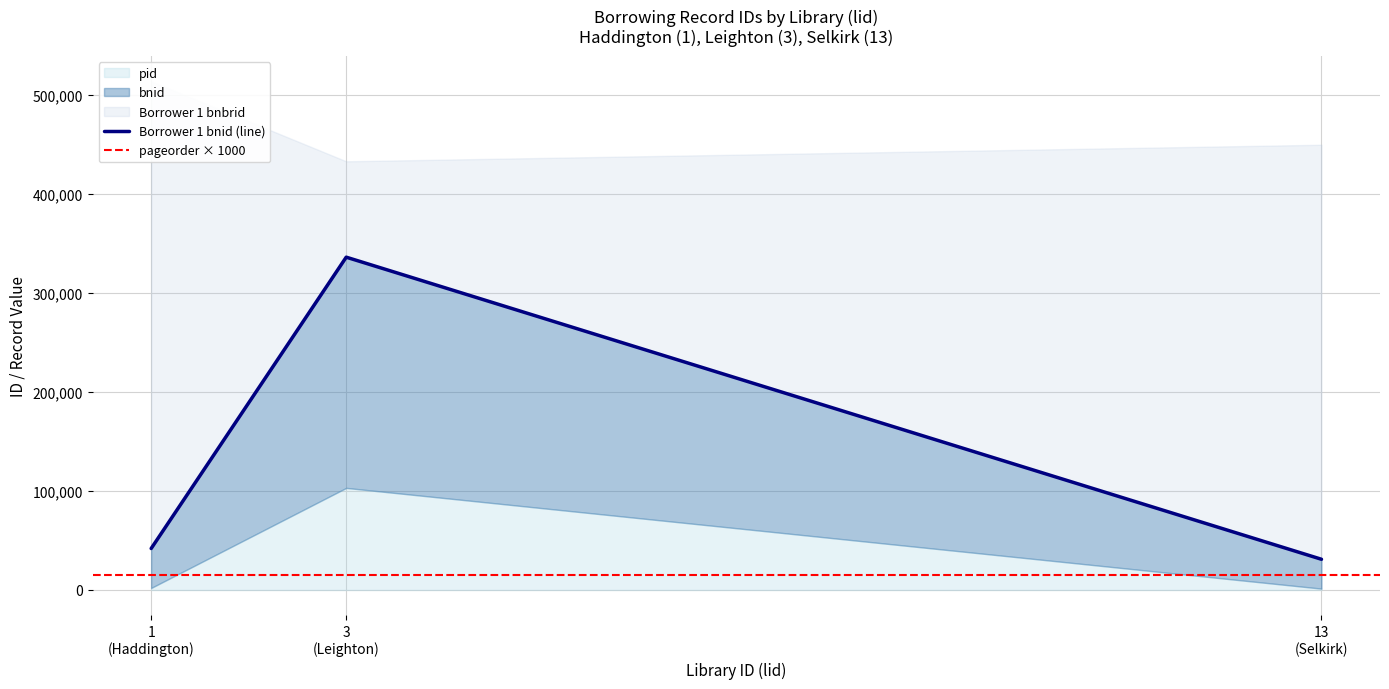

What is the difference between the highest and lowest values at 13?

449437